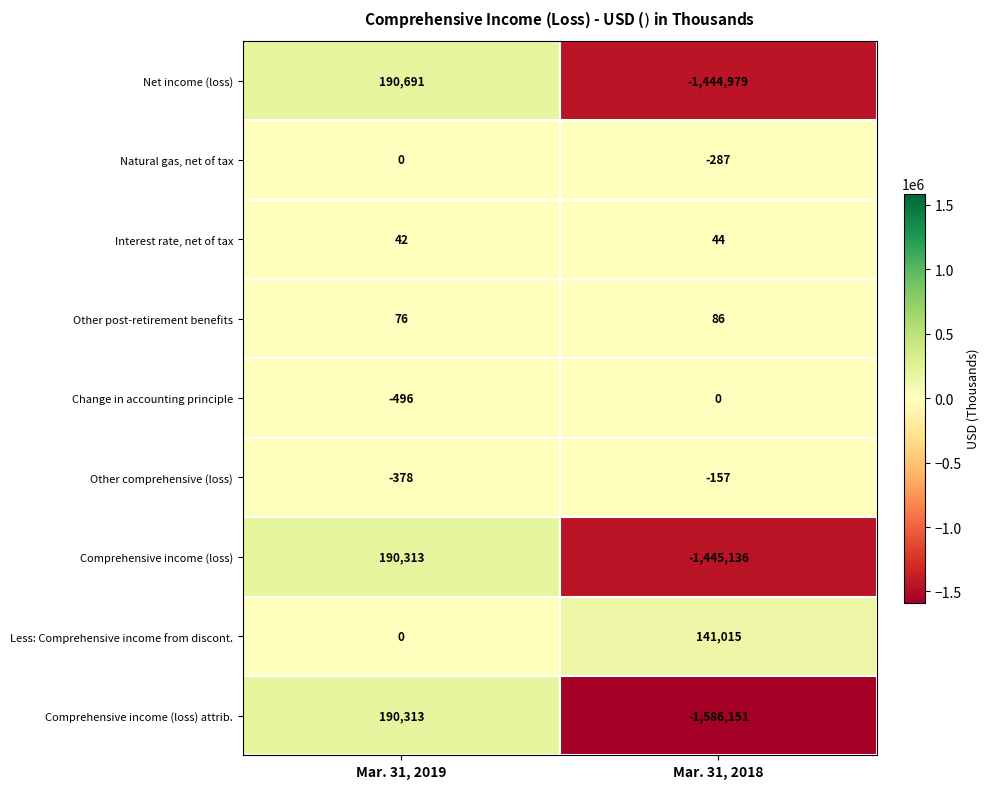

Reading right to left, extract all data points from this chart.

Net income (loss): -1444979	190691
Natural gas, net of tax: -287	0
Interest rate, net of tax: 44	42
Other post-retirement benefits: 86	76
Change in accounting principle: 0	-496
Other comprehensive (loss): -157	-378
Comprehensive income (loss): -1445136	190313
Less: Comprehensive income from discont.: 141015	0
Comprehensive income (loss) attrib.: -1586151	190313